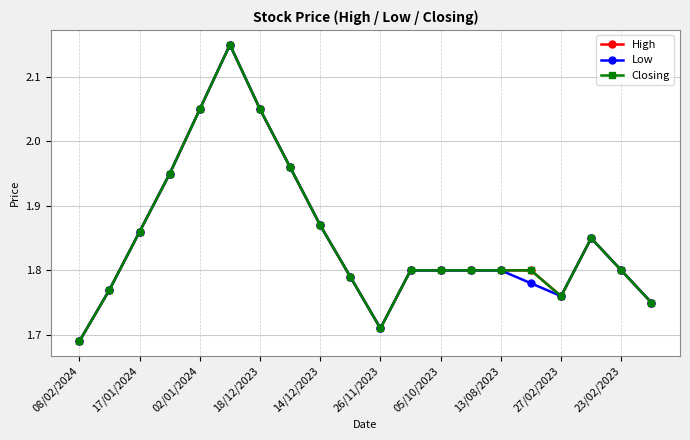

What is the difference between the maximum and minimum values in the Low series?

0.5